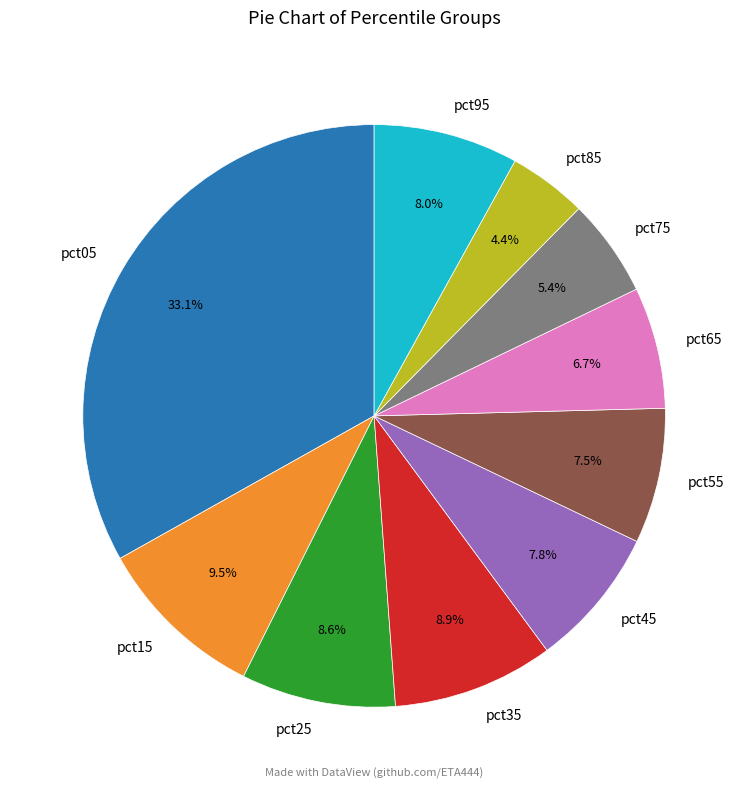

Which category has the biggest portion of the pie?

pct05